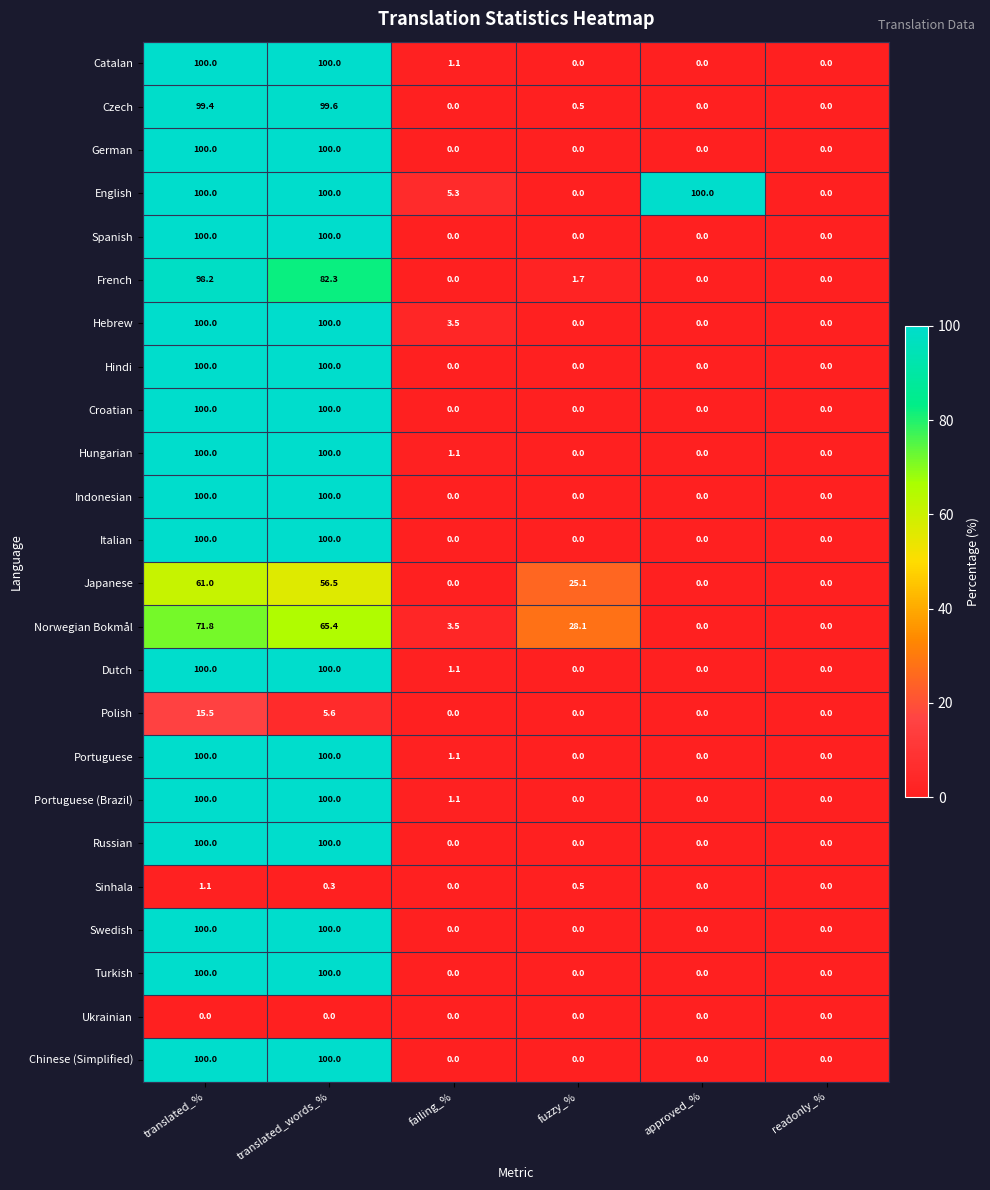

True or false: Indonesian has a value of 100.0 at translated_words_%.

True